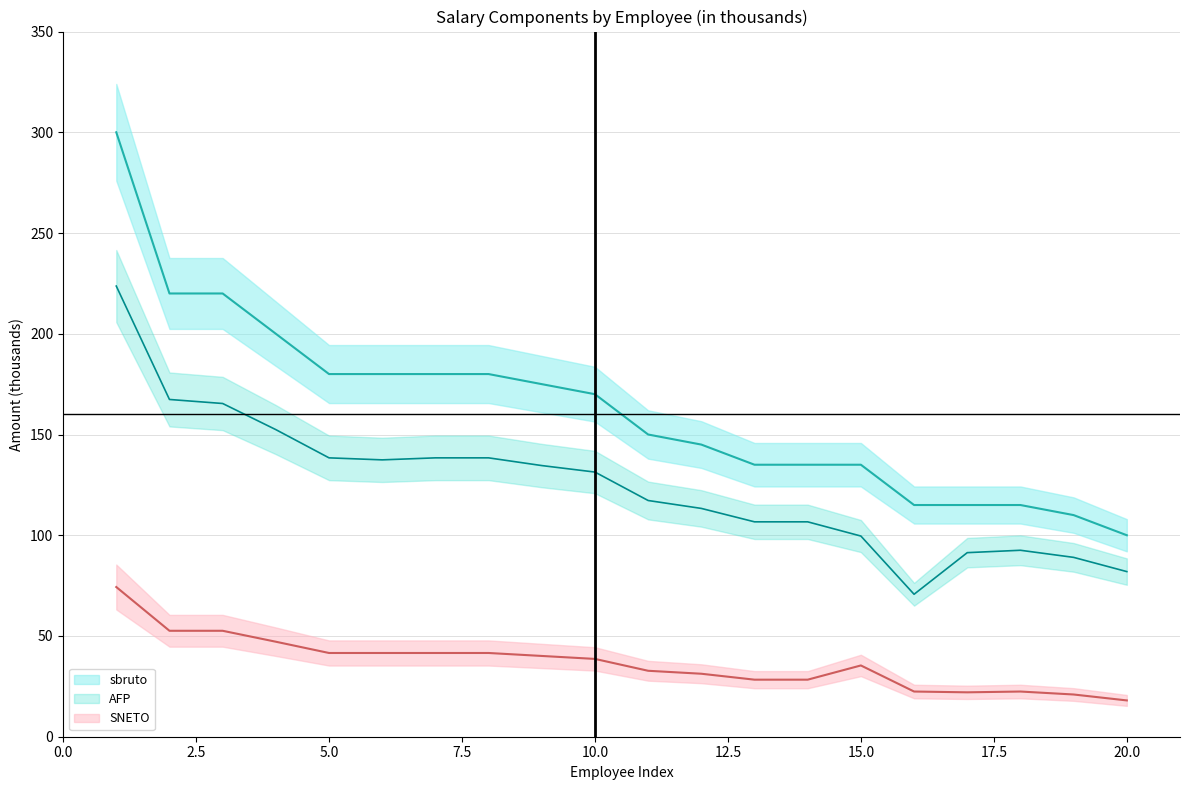

Is the value of sbruto at 20 greater than the value of SNETO at 3?

Yes